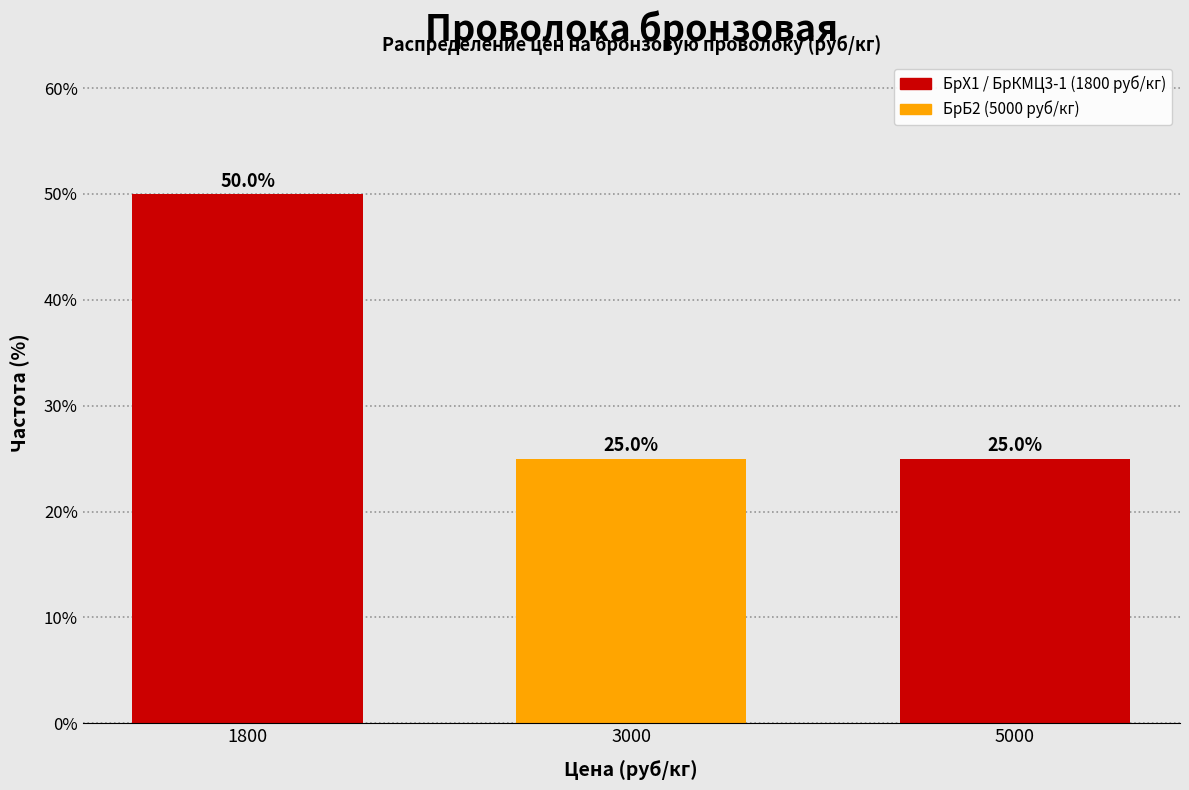

Reading left to right, transcribe all the data shown in this chart.

1800=50	3000=25	5000=25